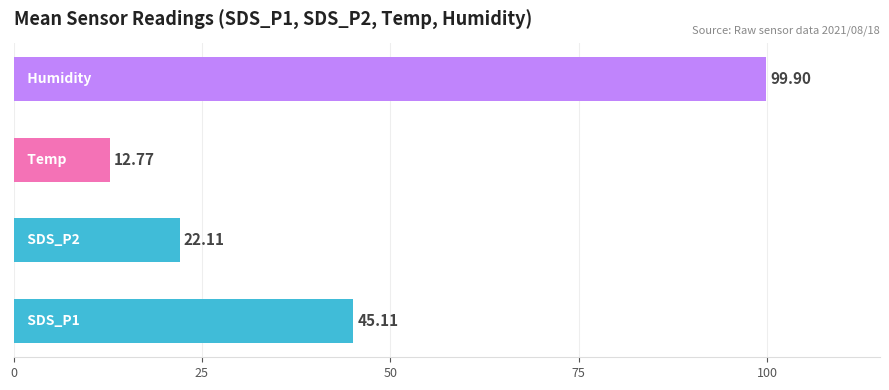

What is the sum of all values?

179.9